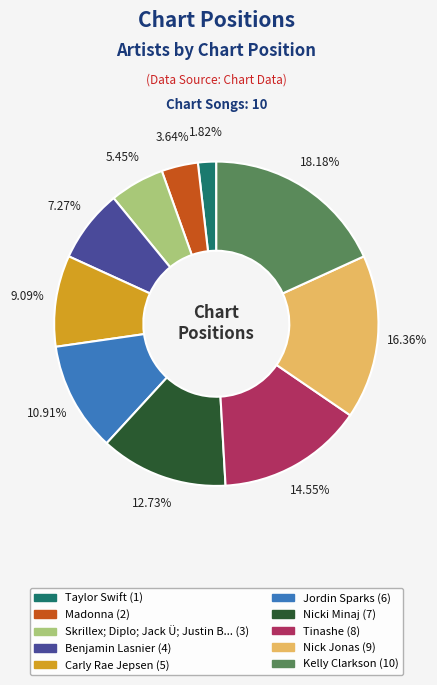

Is there any slice that represents more than half of the pie?

No